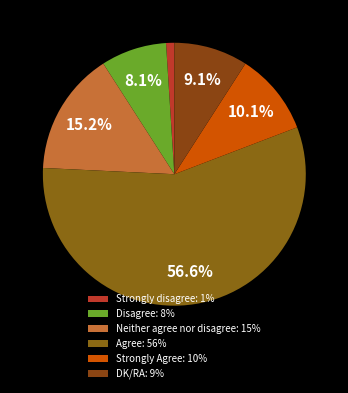

To the nearest percent, what portion does Strongly disagree represent?

1%